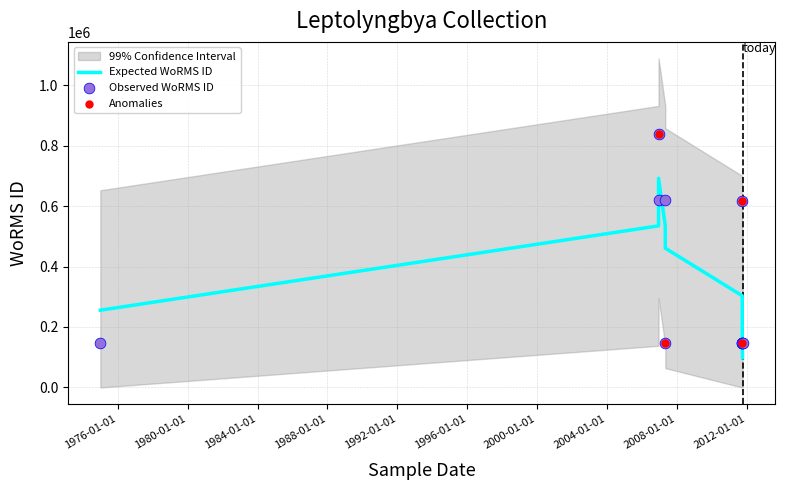

Approximately how many times larger is the value at 2006-12-11 compared to 2007-05-02?

4.2